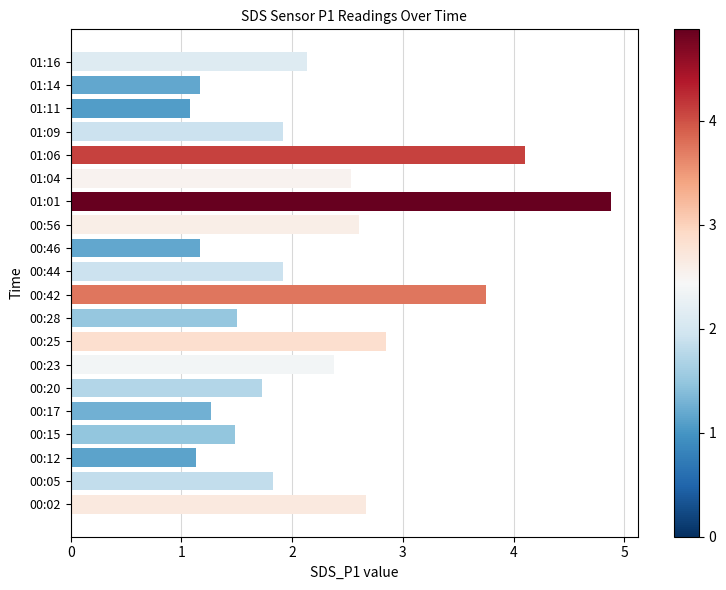

Which category has the highest value across all series?

01:01